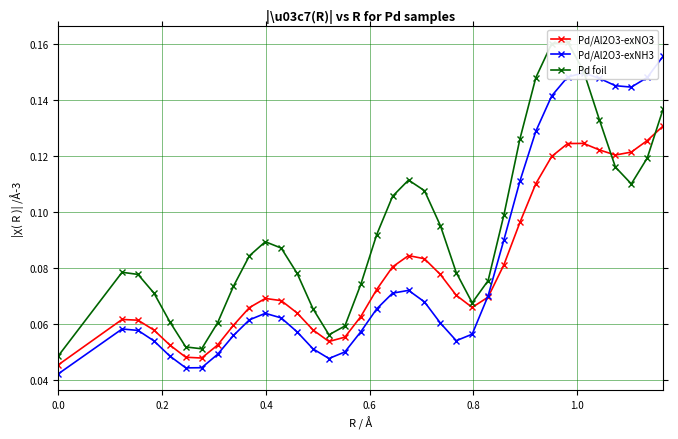

How many intersections are there between Pd/Al2O3-exNO3 and Pd foil?

2